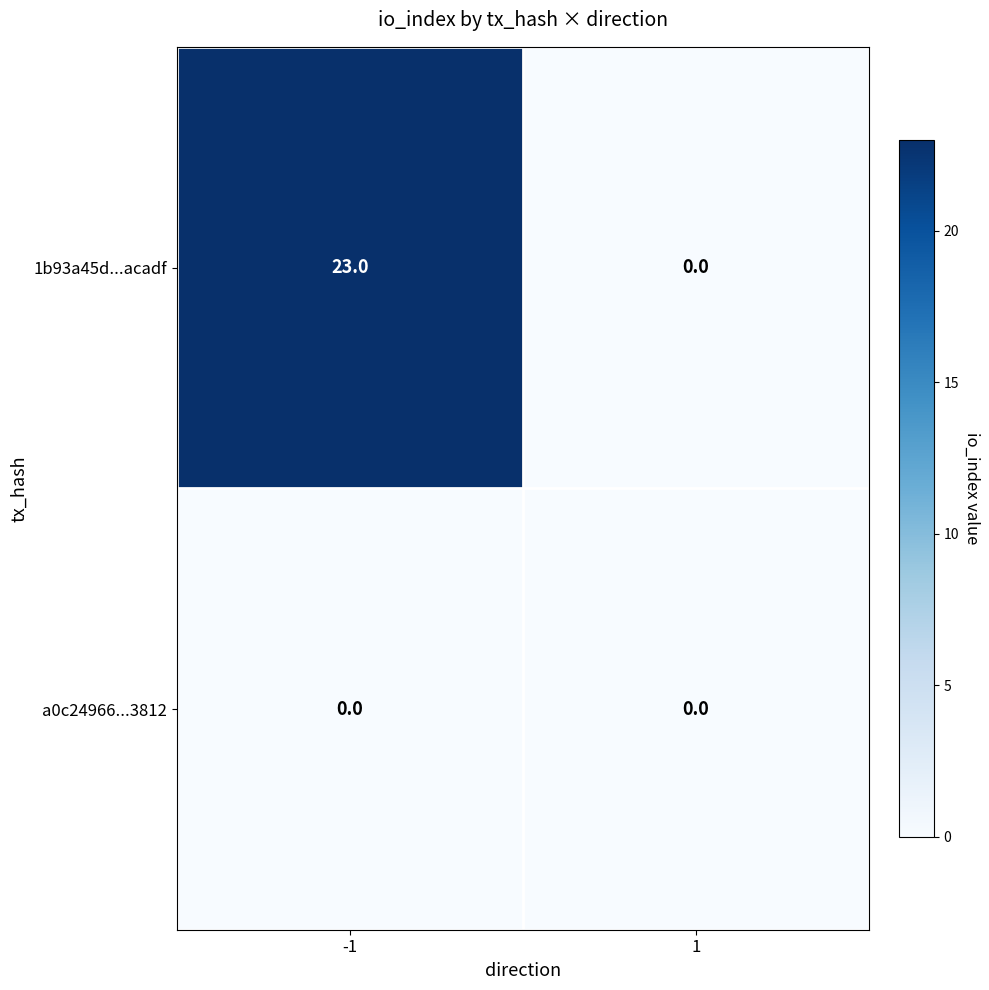

Count the number of categories in the chart.

2